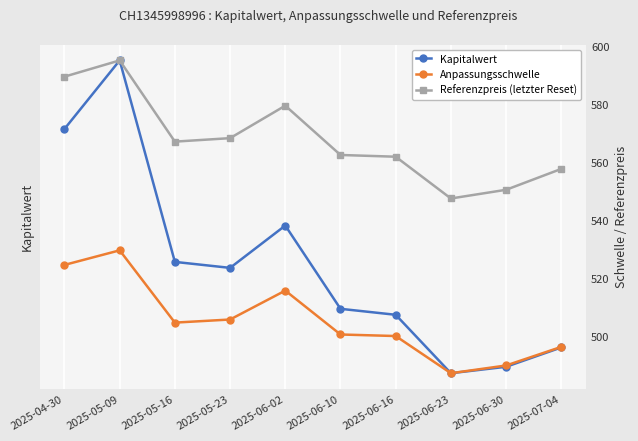

What is the average value of the Kapitalwert series?

6.6